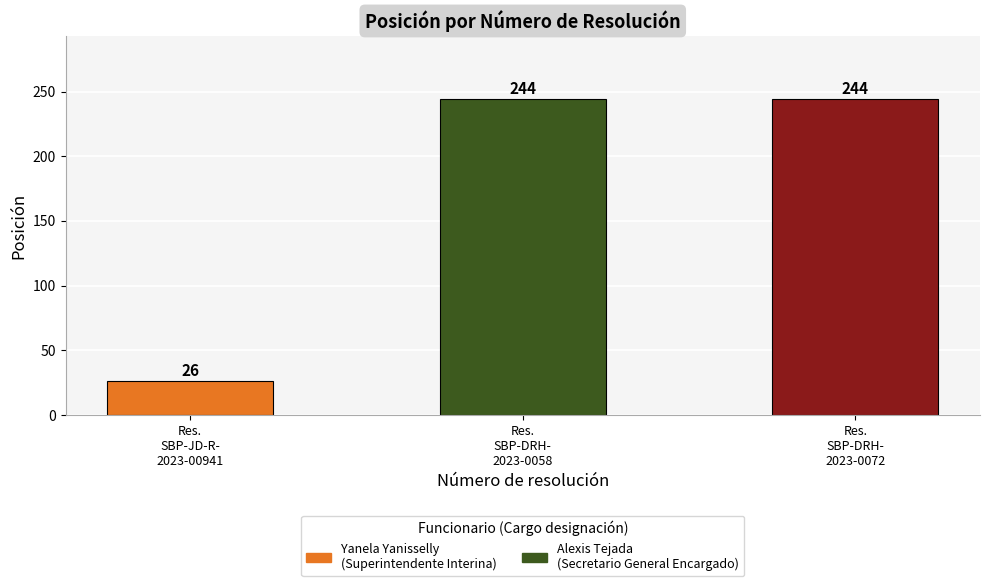

The value at Res.
SBP-DRH-
2023-0072 is 244. True or false?

True